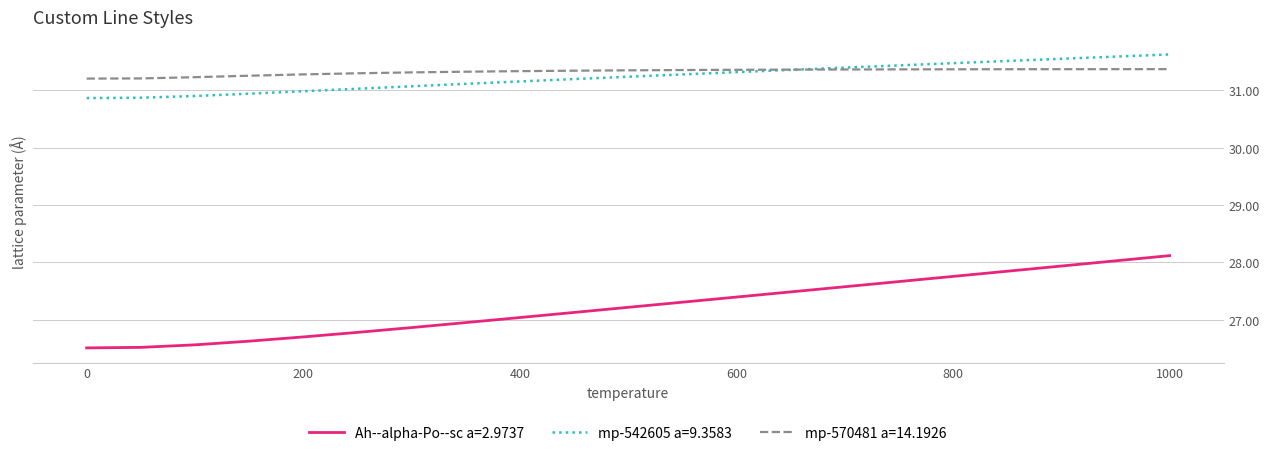

What is the minimum value for Ah--alpha-Po--sc a=2.9737?

26.5